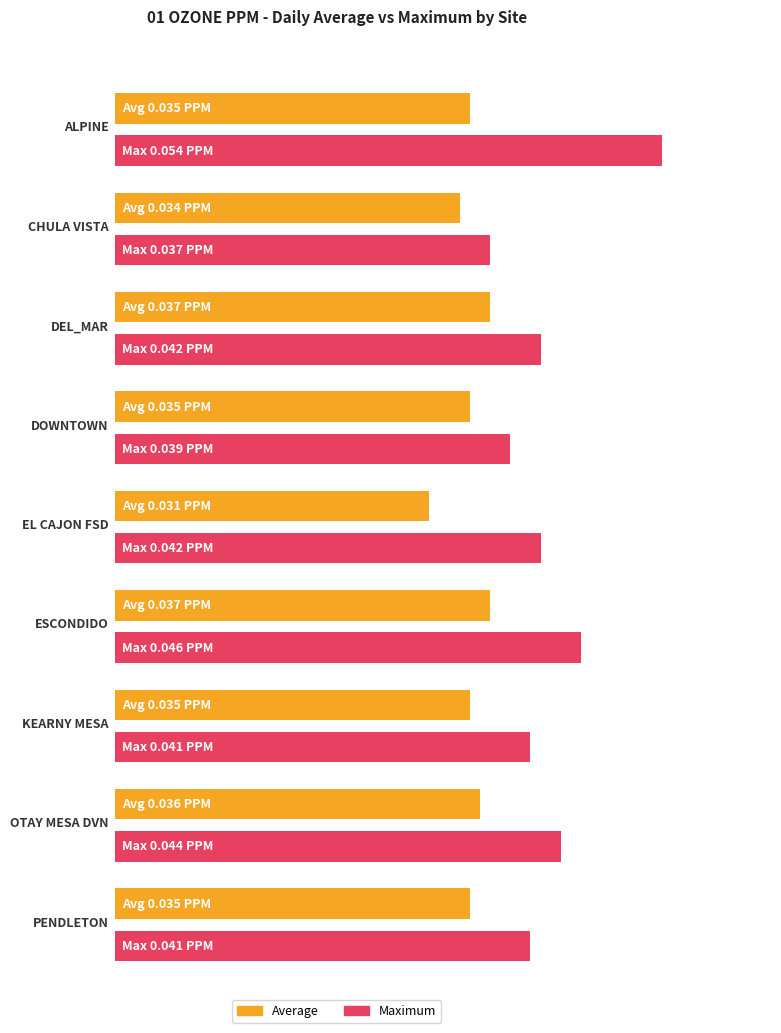

What is the sum of all Avg values?

0.3